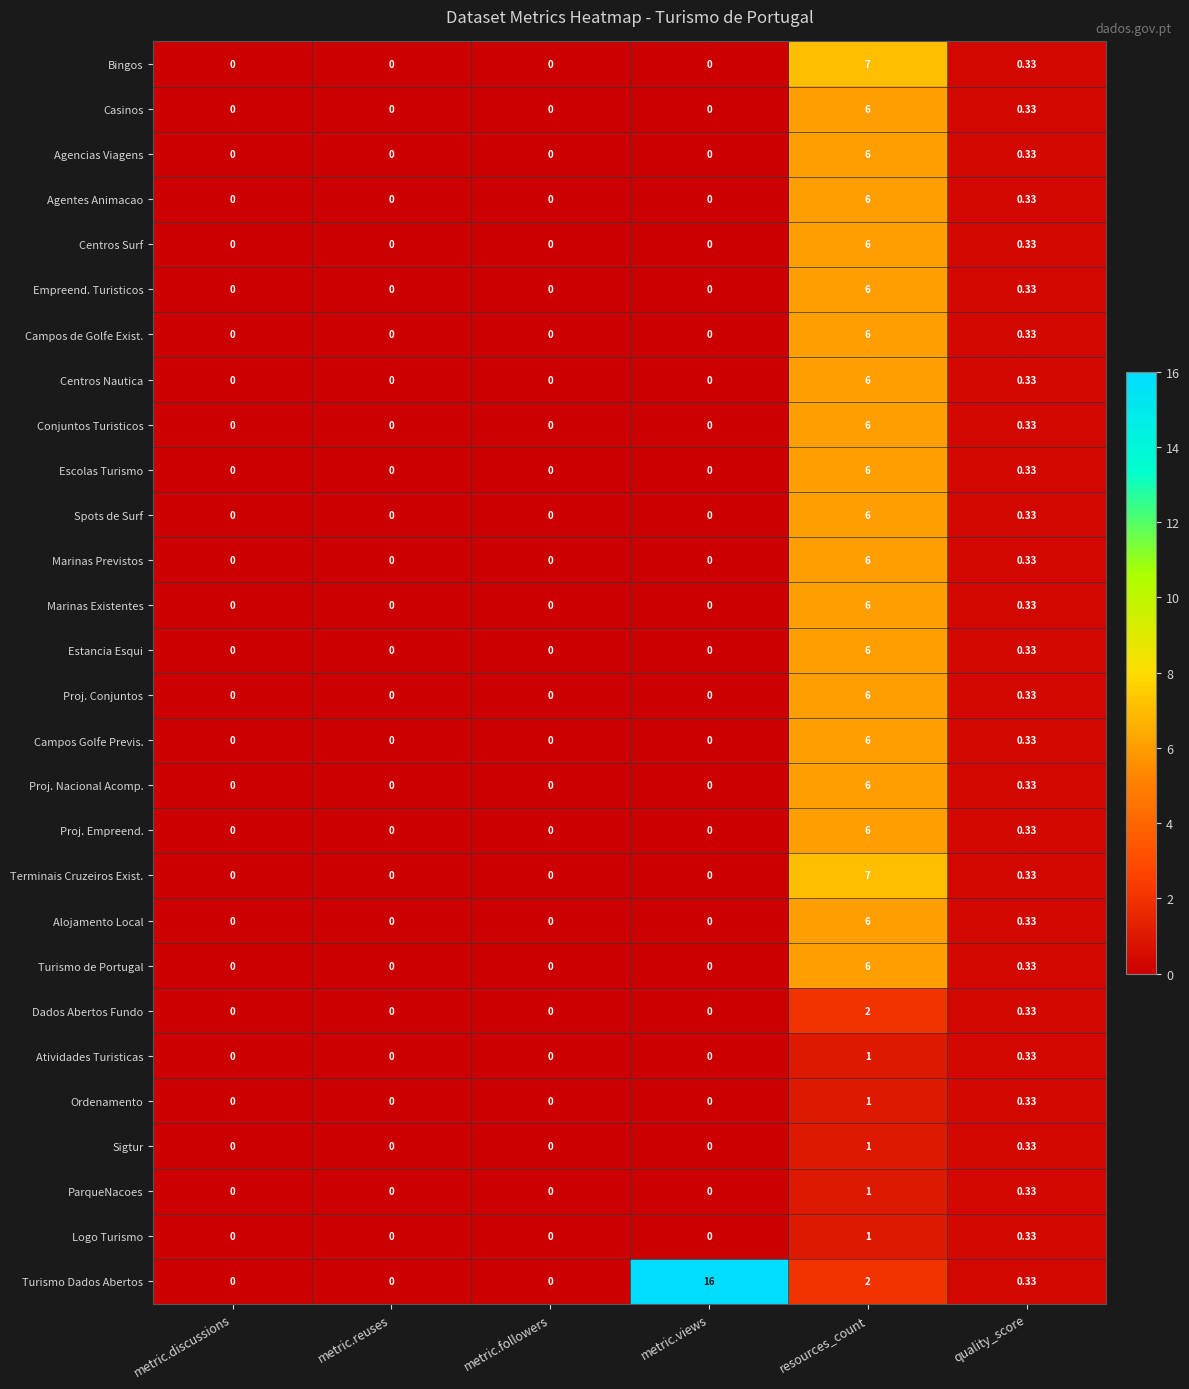

Where is Escolas Turismo nearest to the value 3?

quality_score